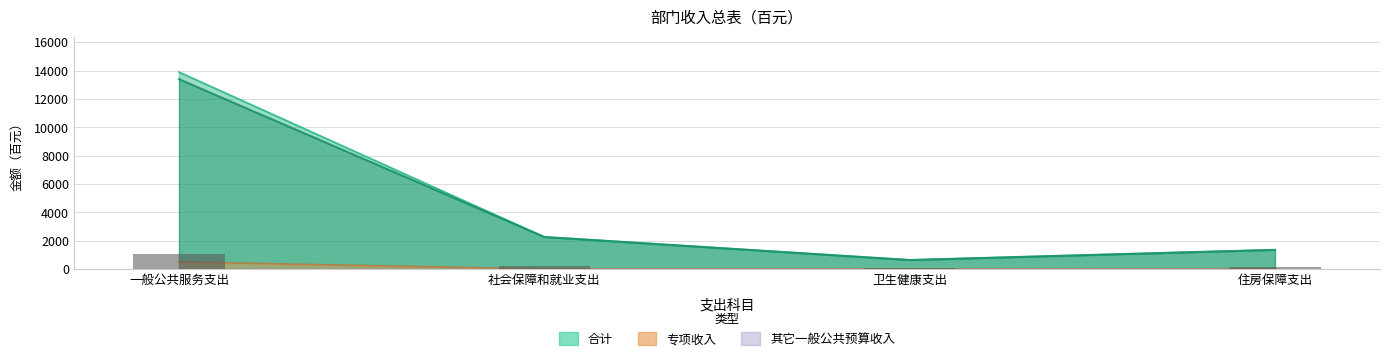

What is the average value of the 专项收入 series?

125